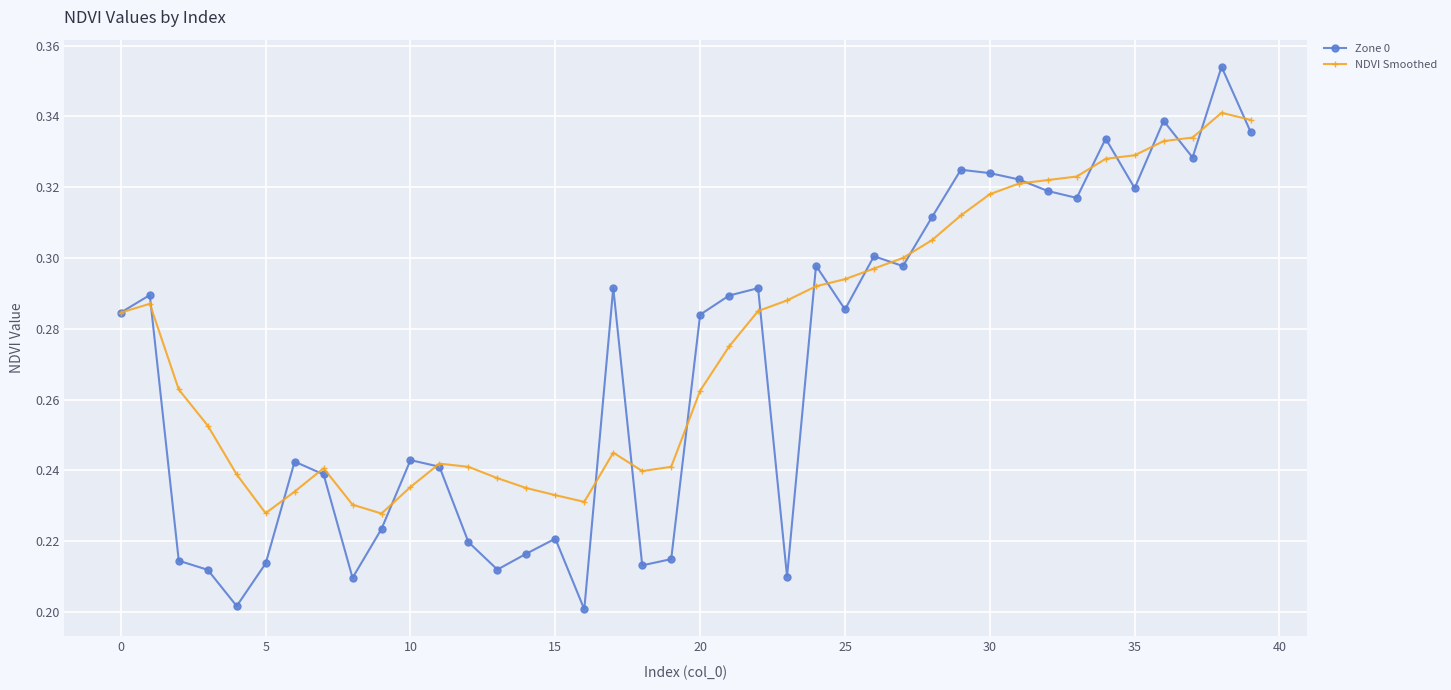

After their last crossing, which series has the higher values: Zone 0 or NDVI Smoothed?

NDVI Smoothed